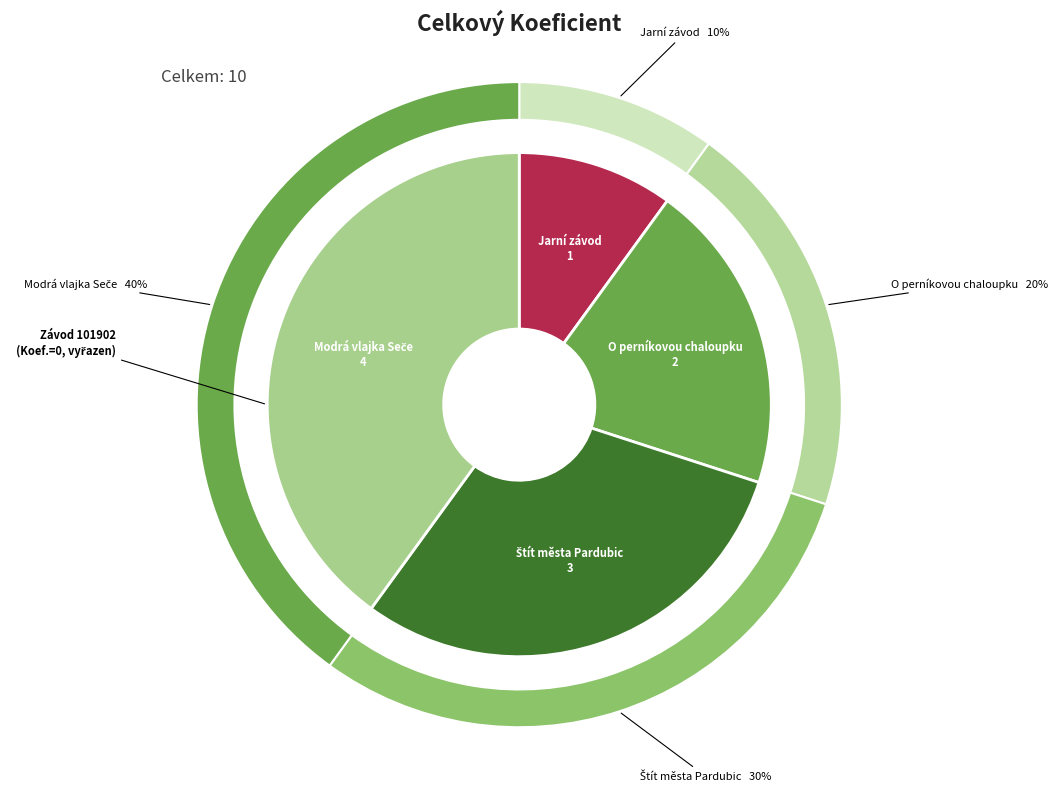

How many segments does this pie chart have?

5